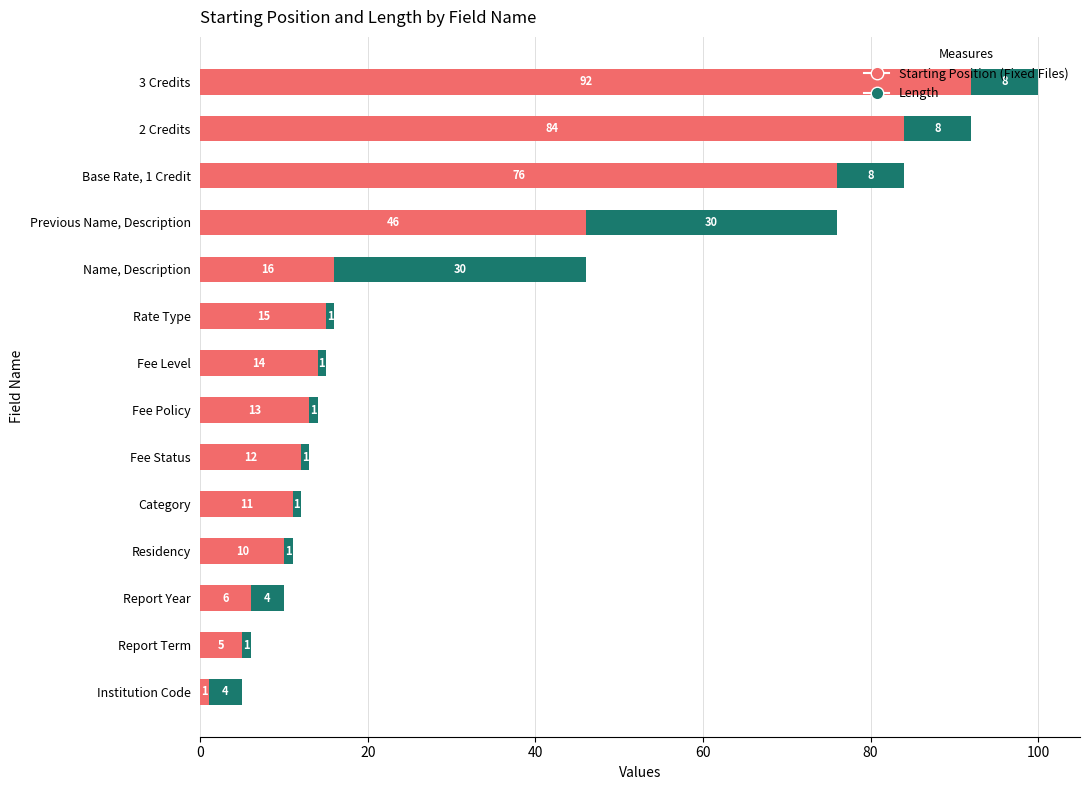

At which category is the sum across all series the highest?

3 Credits